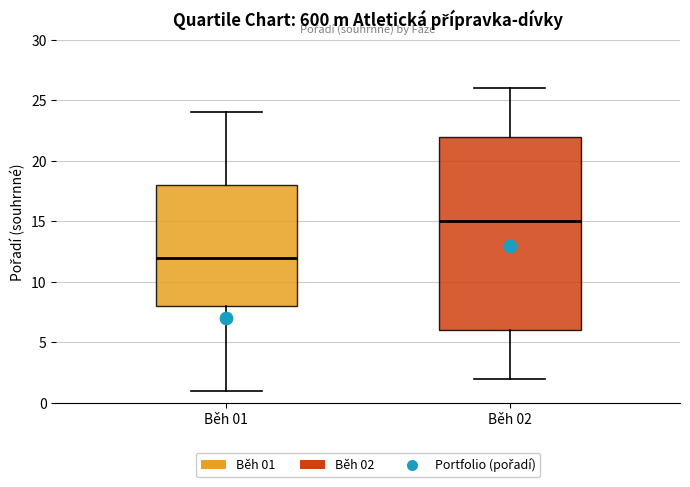

Reading left to right, read every box against the y-axis: the position of its median line, the range the box covers, and the ends of its whiskers. The values are not printed on the chart, so give them approximately, as read against the axis.

Běh 01: median 12, box 8 to 18, whiskers 1 to 24
Běh 02: median 15, box 6 to 22, whiskers 2 to 26